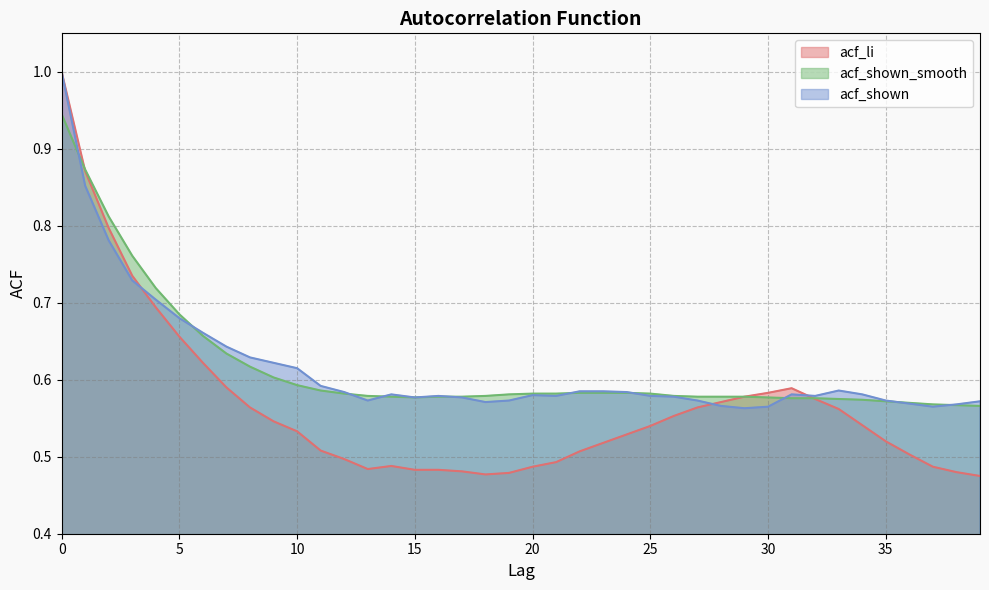

How many interior local peaks does the acf_li series have?

2